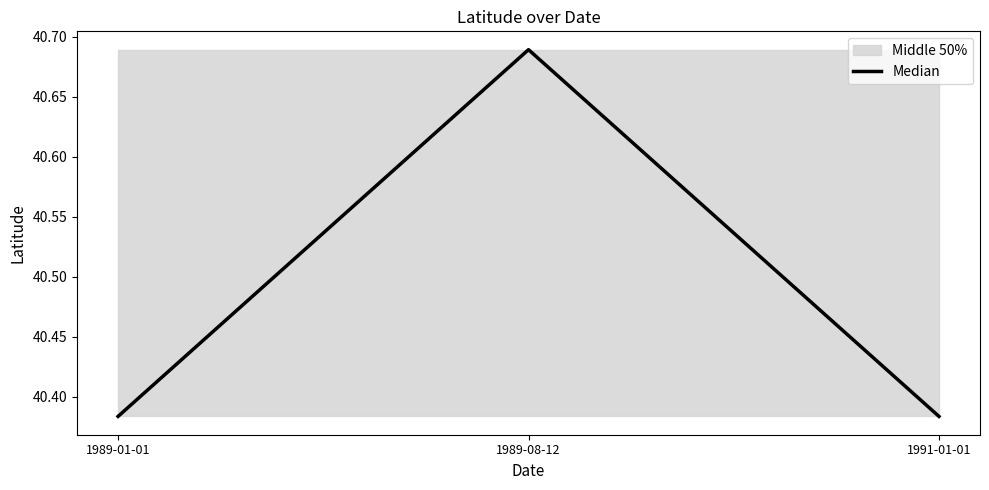

The value at 1989-01-01 is 66.3. True or false?

False